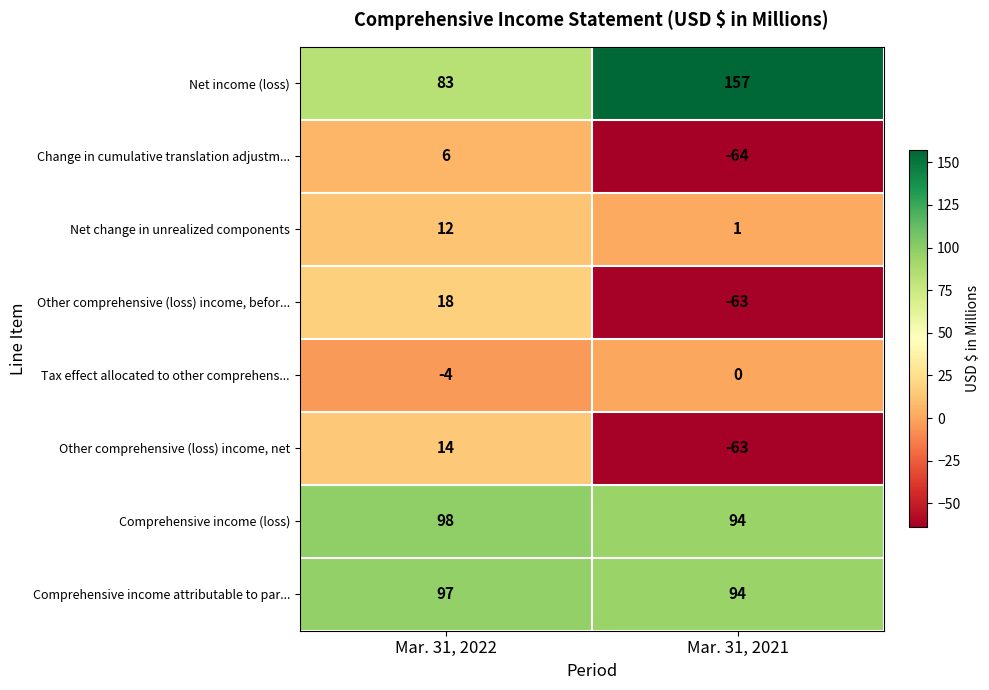

Which category has the lowest value in the Net change in unrealized components series?

Mar. 31, 2021